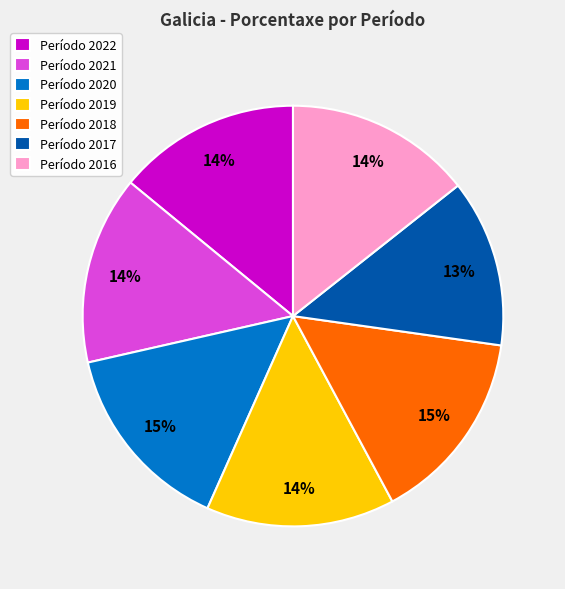

To the nearest percent, what is the average slice percentage?

14%